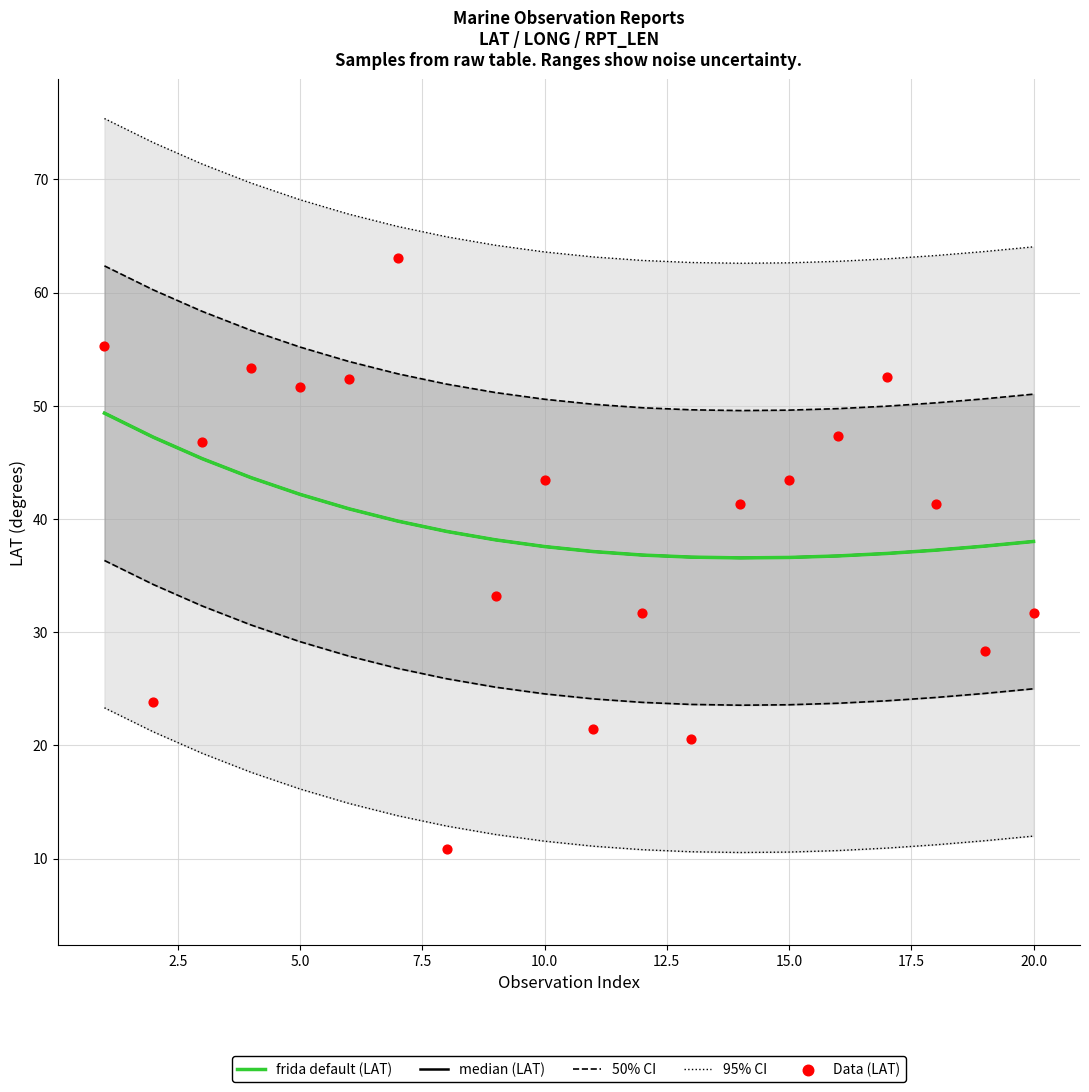

Which series reaches the maximum Y coordinate?

Data (LAT)